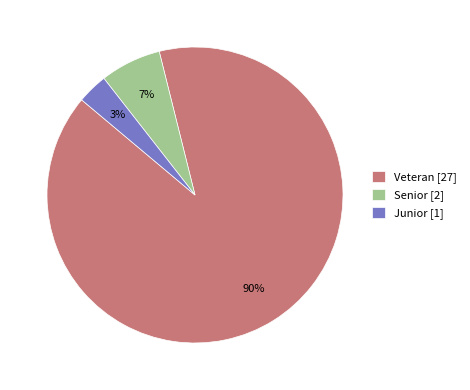

What is the majority slice?

Veteran [27]